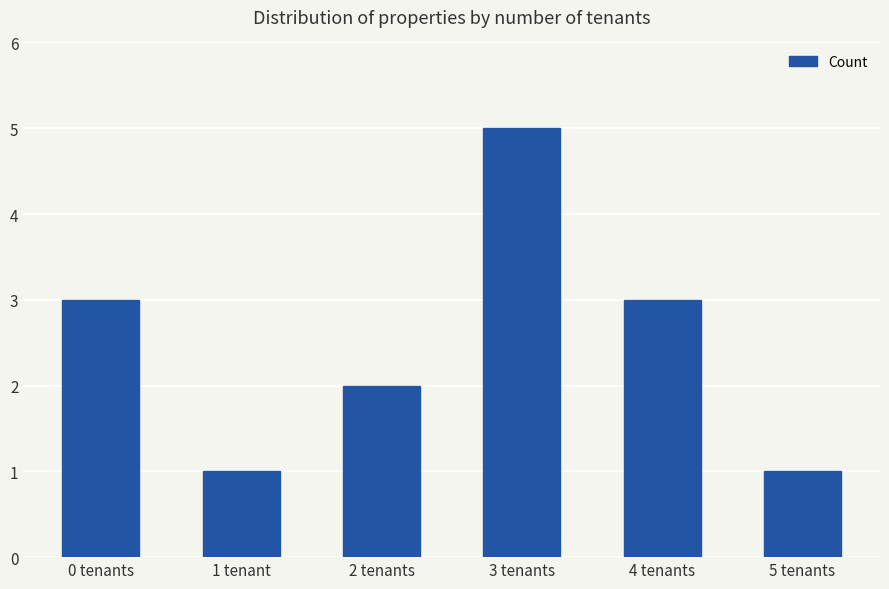

What is the difference between the maximum and minimum values?

4